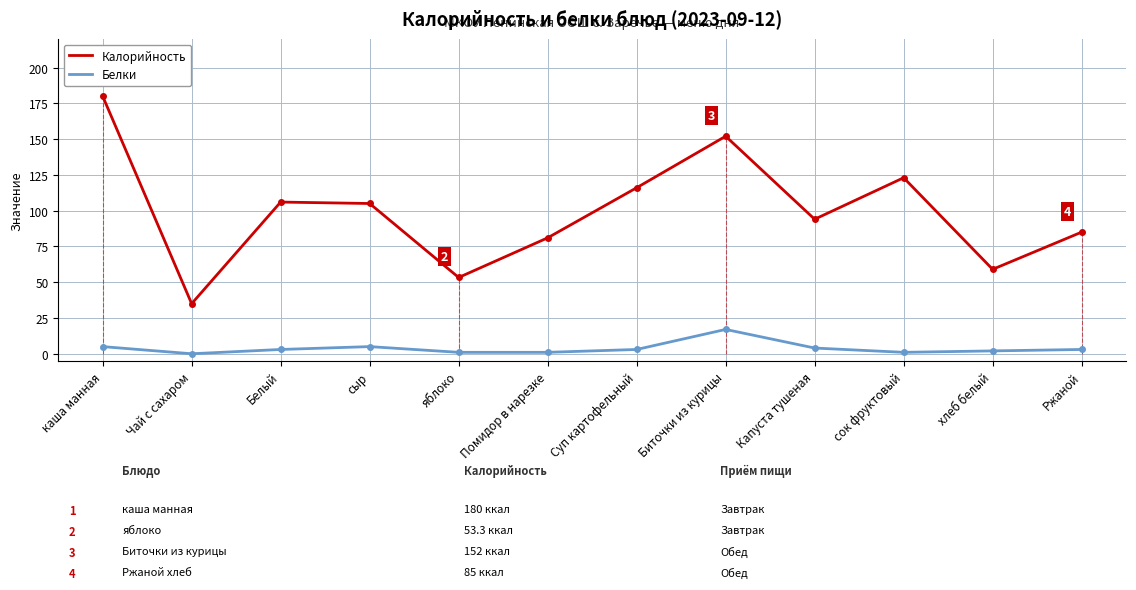

Rank the series at сок фруктовый from lowest to highest value.

Белки, Калорийность